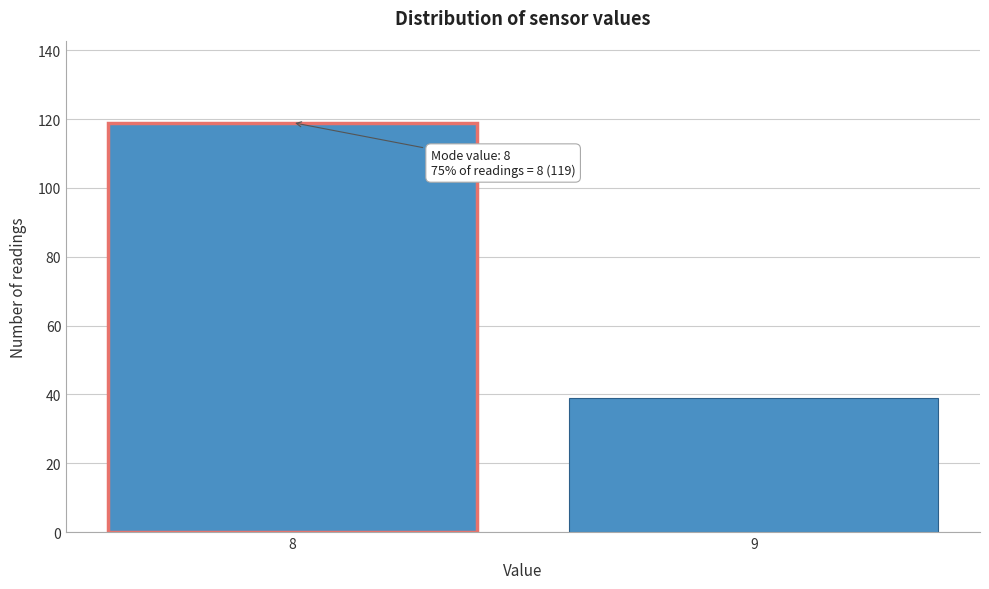

Reading left to right, list all the values displayed in this chart.

119	39